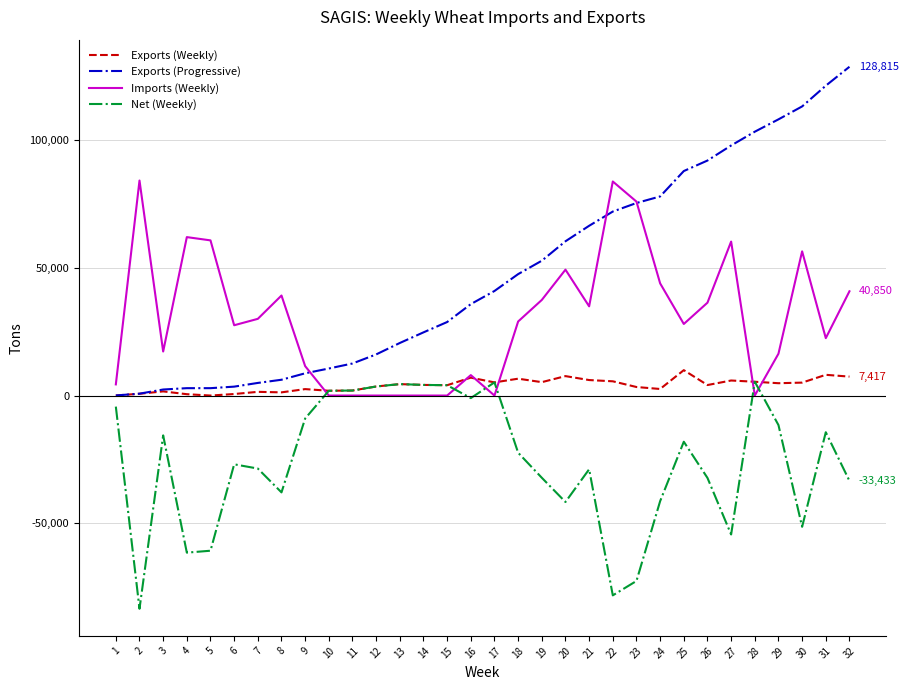

Count the number of data series in this chart.

4